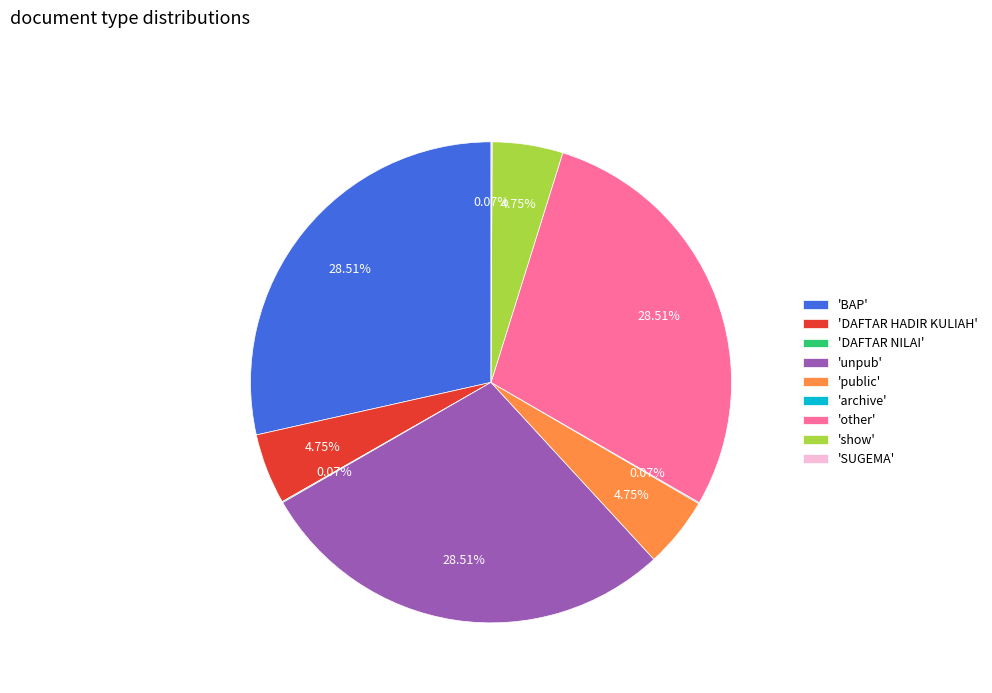

Do 'BAP' and 'other' together represent more than half of the pie?

Yes